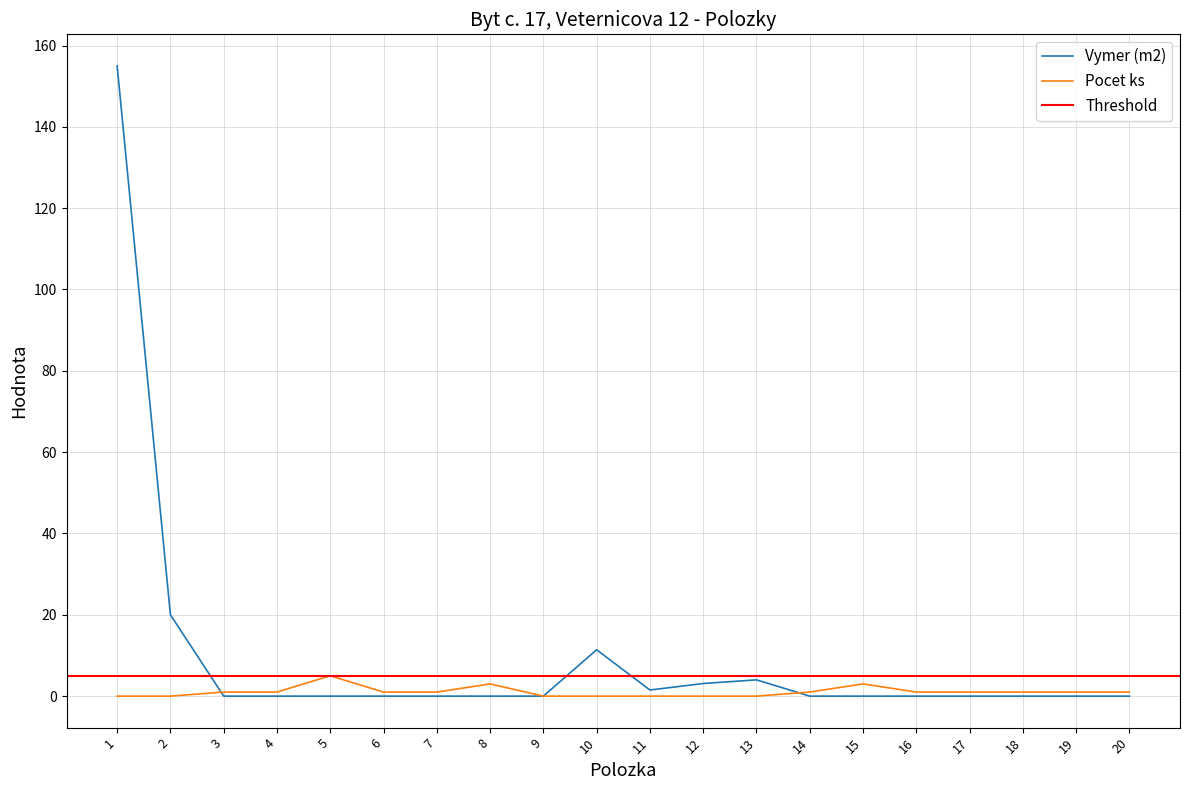

Rank the series by their maximum value, from lowest to highest.

Pocet ks, Vymer (m2)